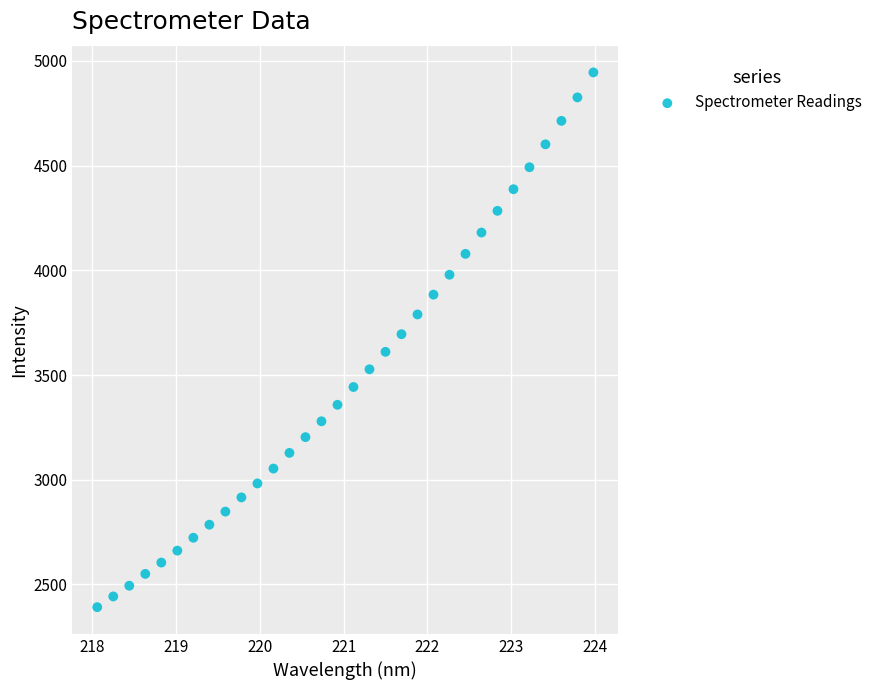

What is the range of X values (max minus min)?

5.9